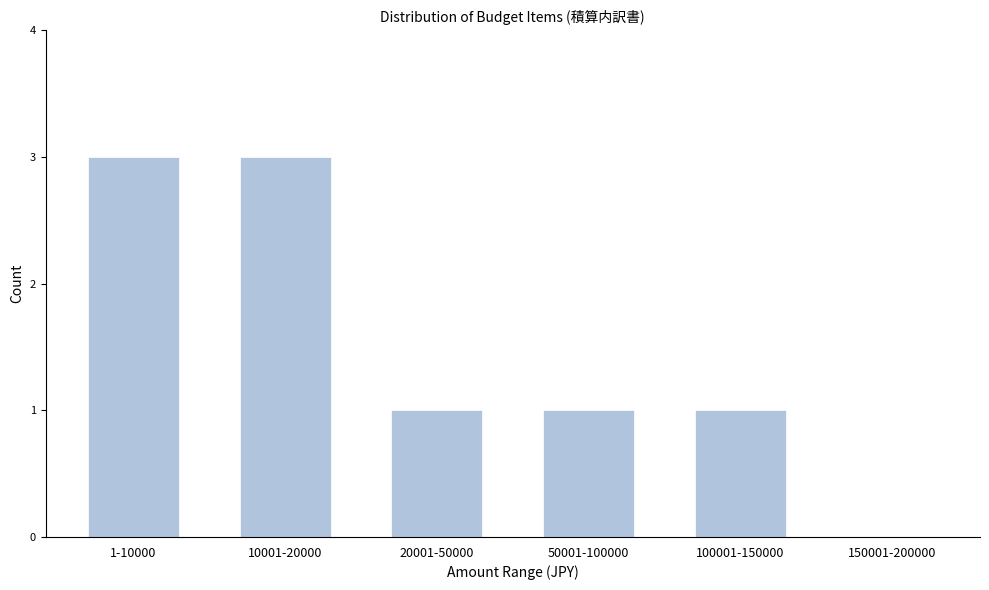

Reading left to right, what are all the values shown in this chart?

1-10000=3	10001-20000=3	20001-50000=1	50001-100000=1	100001-150000=1	150001-200000=0